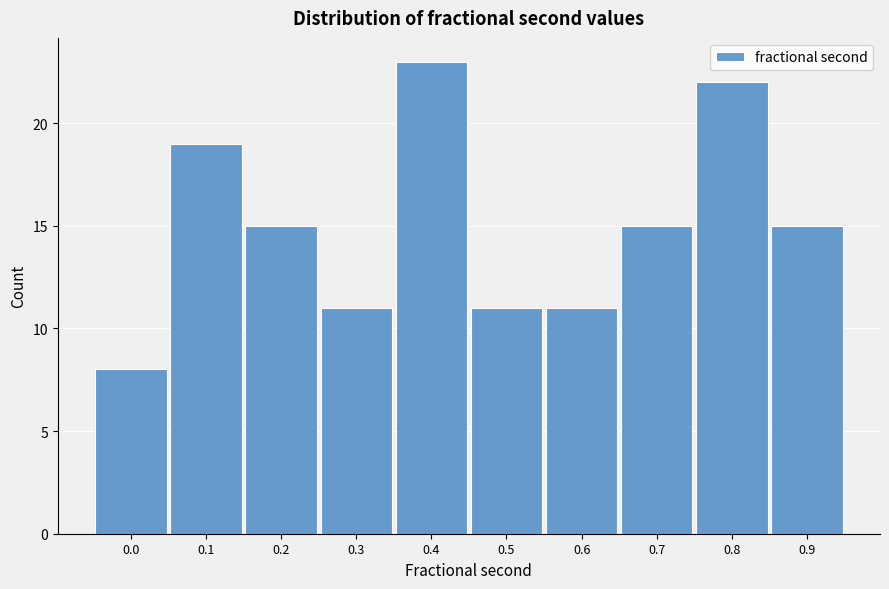

Reading left to right, extract all data points from this chart.

0.0=8	0.1=19	0.2=15	0.3=11	0.4=23	0.5=11	0.6=11	0.7=15	0.8=22	0.9=15